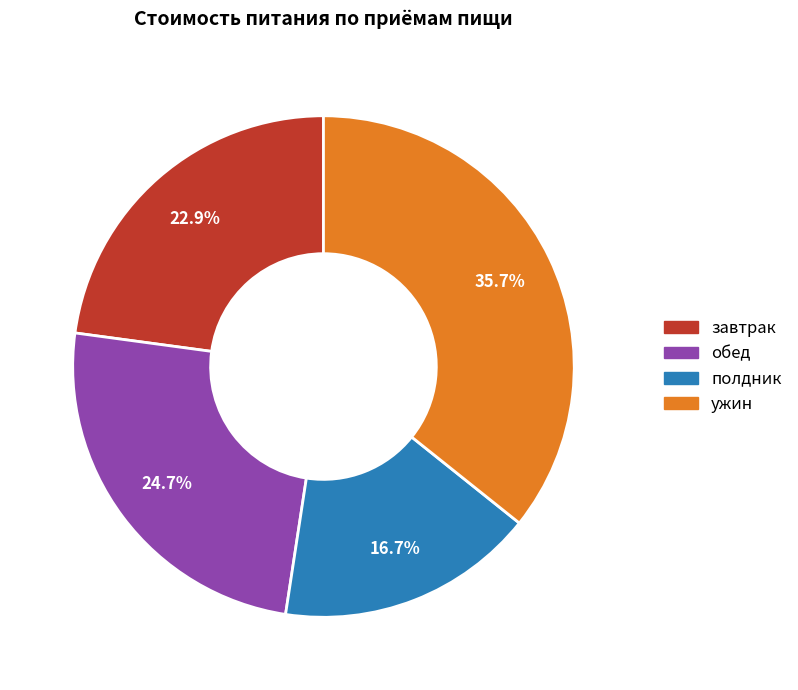

True or false: ужин accounts for 51% of the total.

False